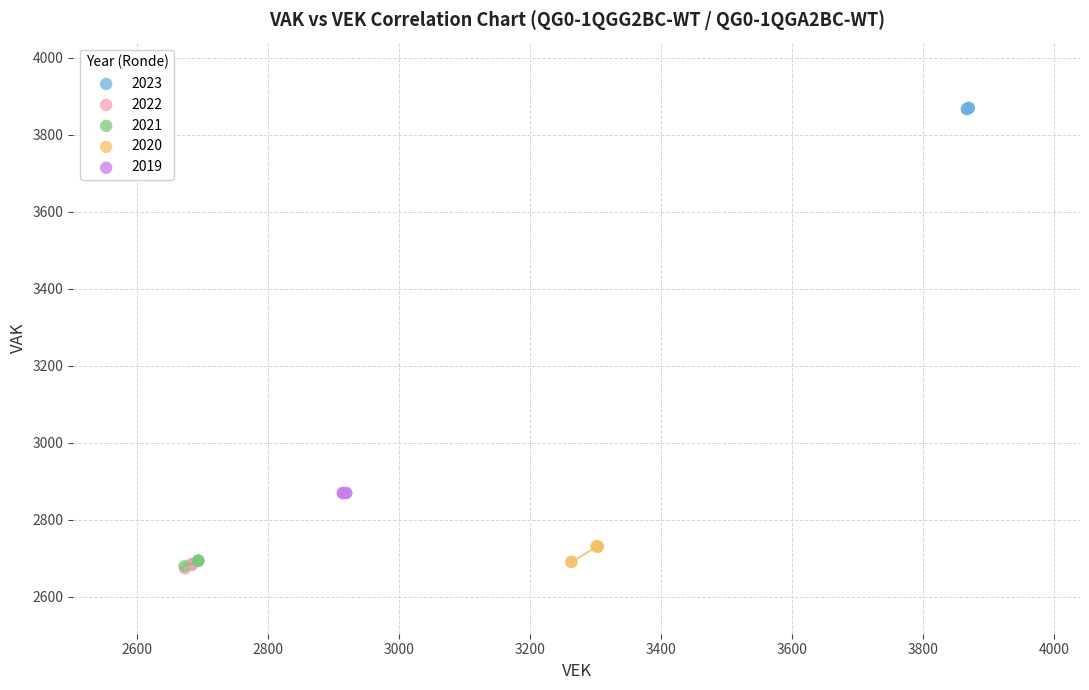

Which series reaches the maximum Y coordinate?

2023